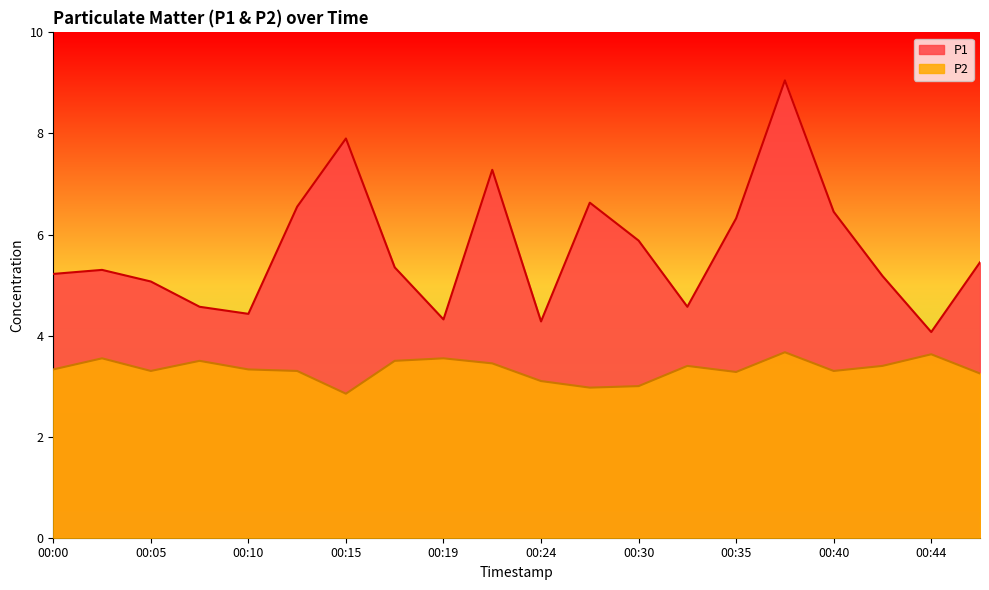

Is the value of P2 at 00:24 greater than the value of P1 at 00:44?

No